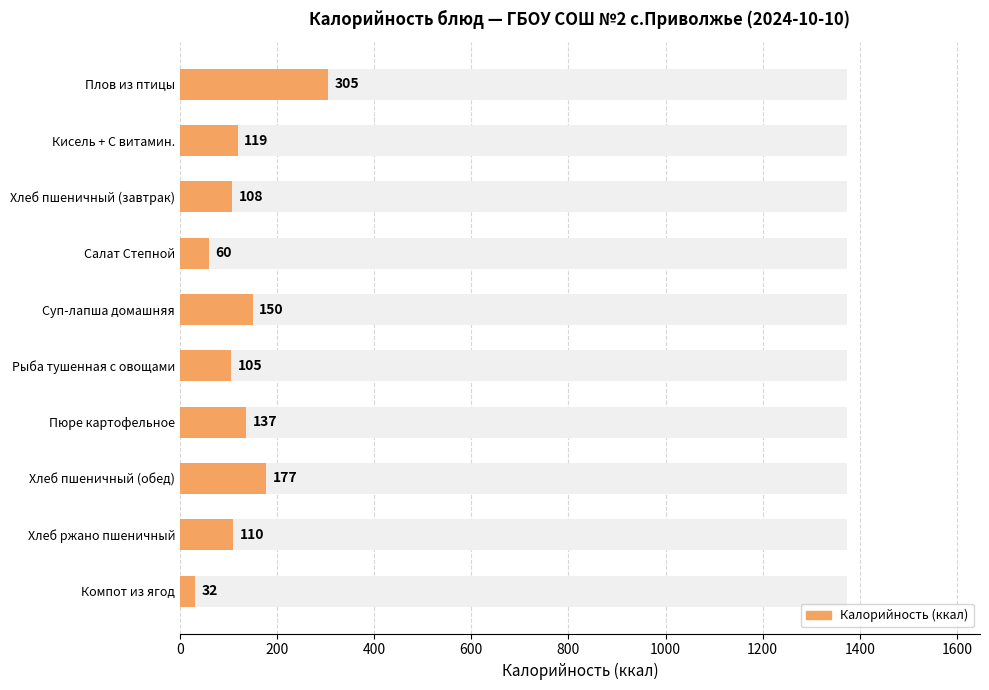

What is the difference between the maximum and minimum values?

273